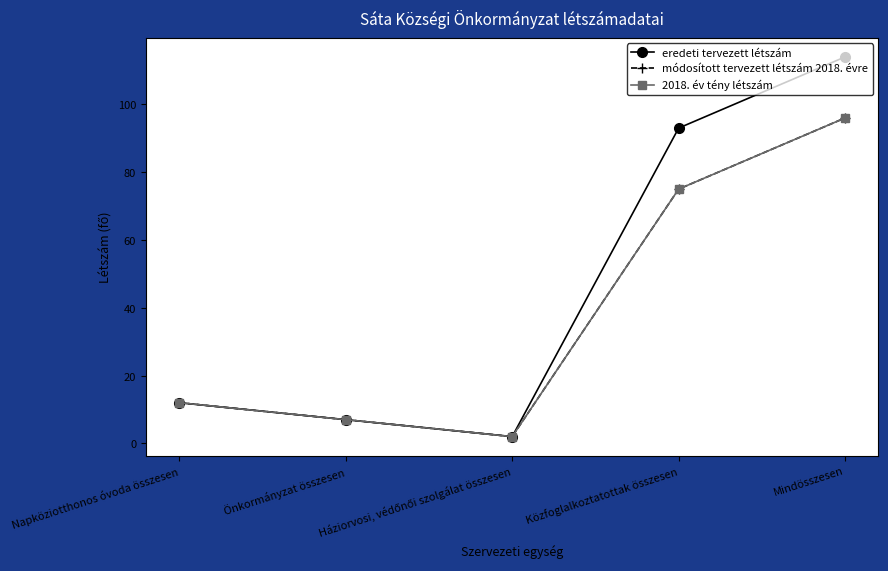

Does the chart have visible grid lines?

No